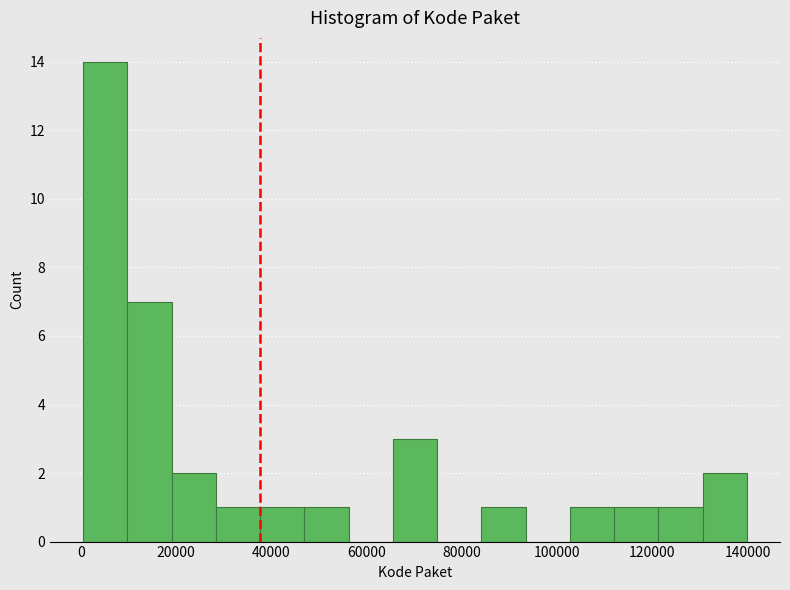

Reading left to right, list every bar in this chart as the range it spans on the x-axis followed by its height. Neither the bar edges nor the heights are printed on the chart, so give them approximately, as read against the axes.

0 to 10000: 14
10000 to 20000: 7
20000 to 28000: 2
28000 to 38000: 1
38000 to 46000: 1
46000 to 56000: 1
56000 to 66000: 0
66000 to 74000: 3
74000 to 84000: 0
84000 to 94000: 1
94000 to 102000: 0
102000 to 112000: 1
112000 to 122000: 1
122000 to 130000: 1
130000 to 140000: 2